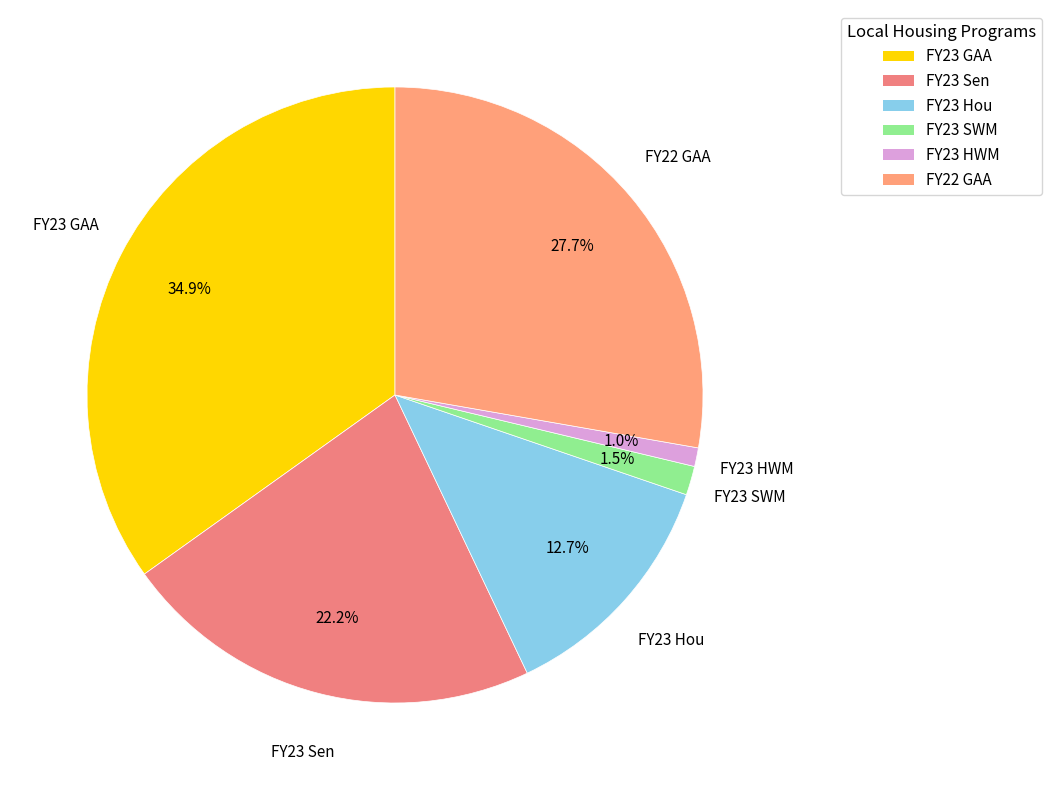

Which slice is the smallest?

FY23 HWM